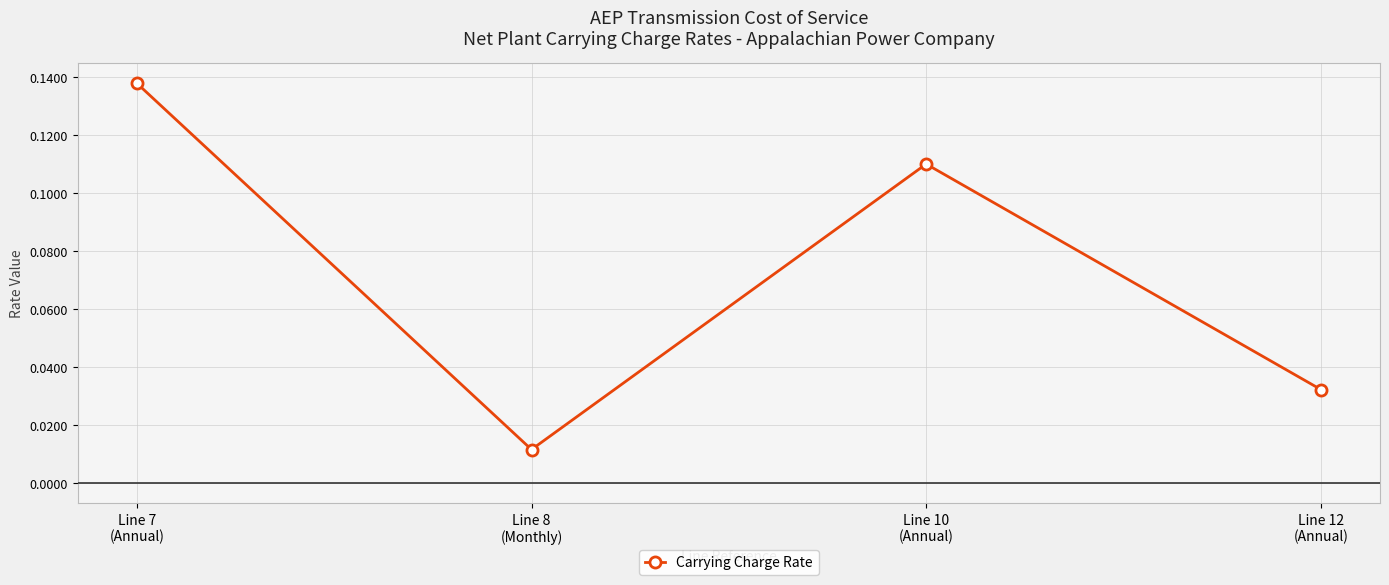

What is the sum of the values at Line 12
(Annual) and Line 7
(Annual)?

0.2